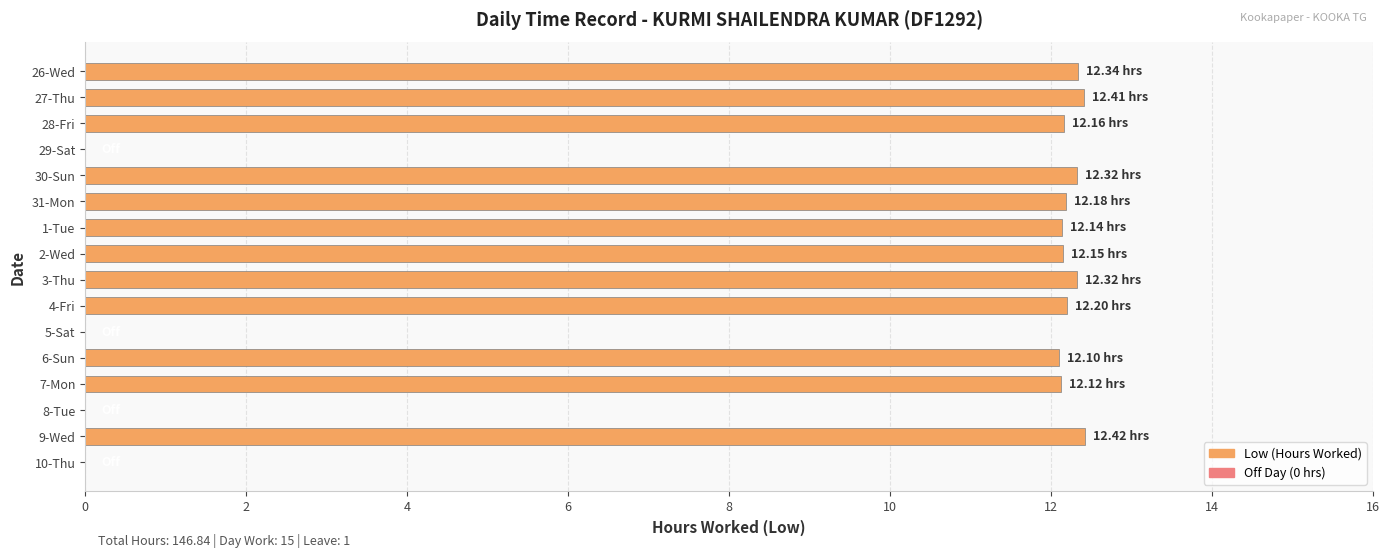

What is the sum of all values?

146.9